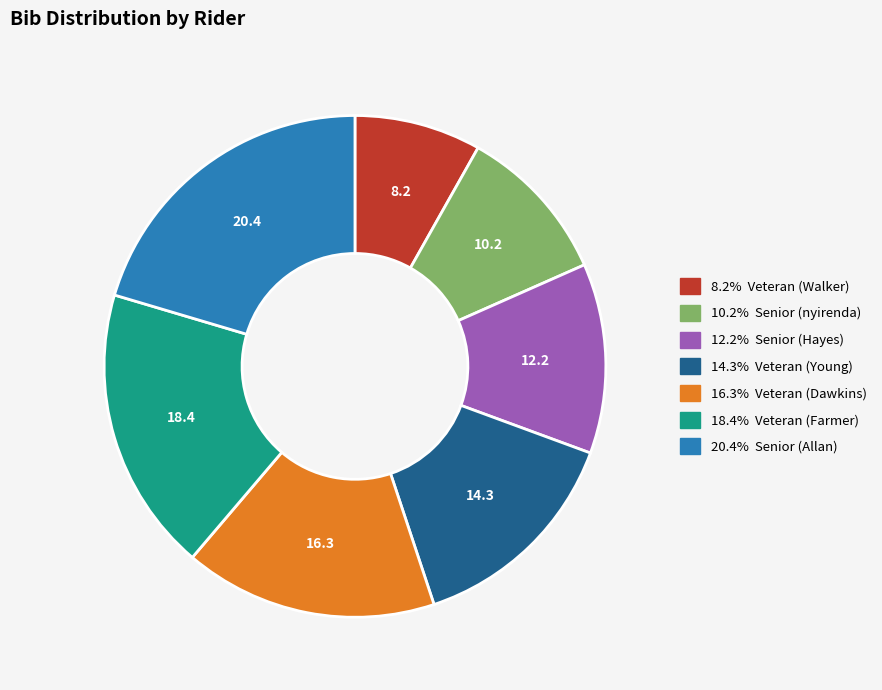

Is there any slice that represents more than half of the pie?

No